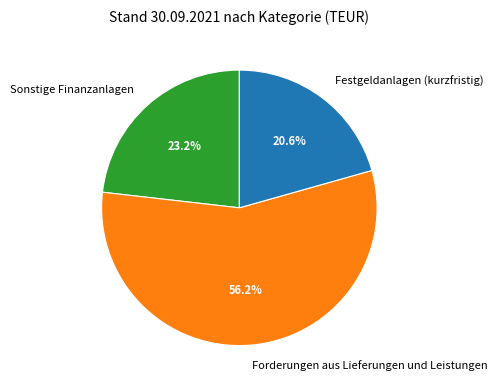

To the nearest percent, what is the combined percentage of Festgeldanlagen (kurzfristig) and Sonstige Finanzanlagen?

44%